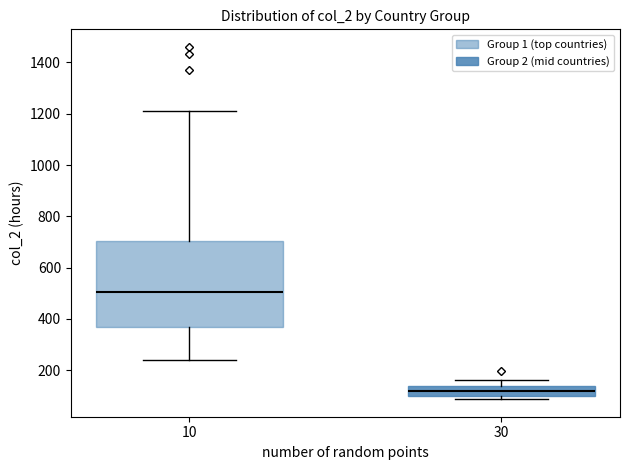

Reading left to right, transcribe this box plot: for each box, give where its median line is, the range the box spans, and where its two whiskers end, as read against the y-axis. The values are not printed on the chart, so give them approximately, as read against the axis.

10: median 500, box 360 to 700, whiskers 240 to 1200
30: median 120, box 100 to 140, whiskers 80 to 160